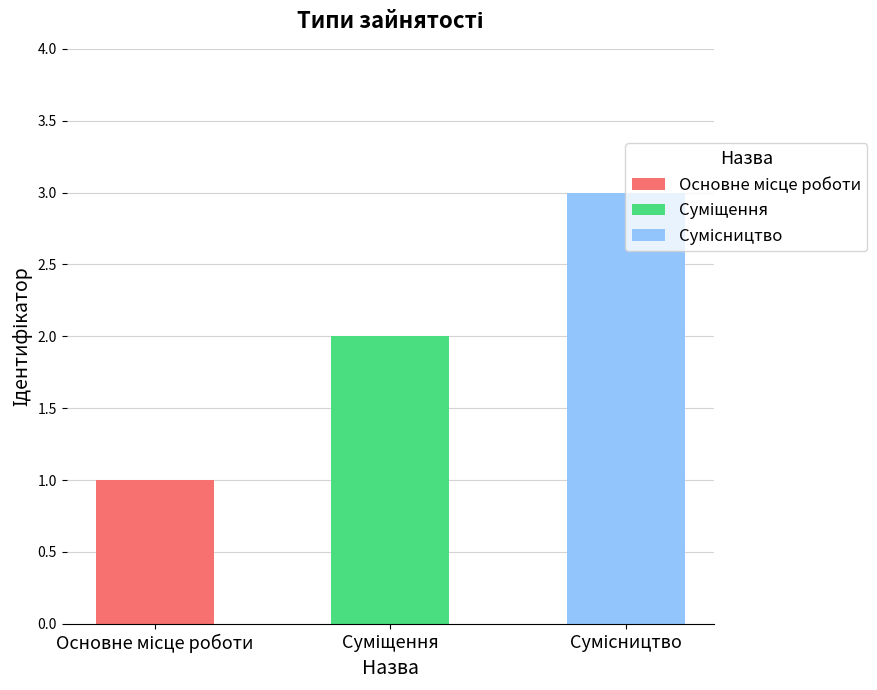

The value at Суміщення is 3. True or false?

False